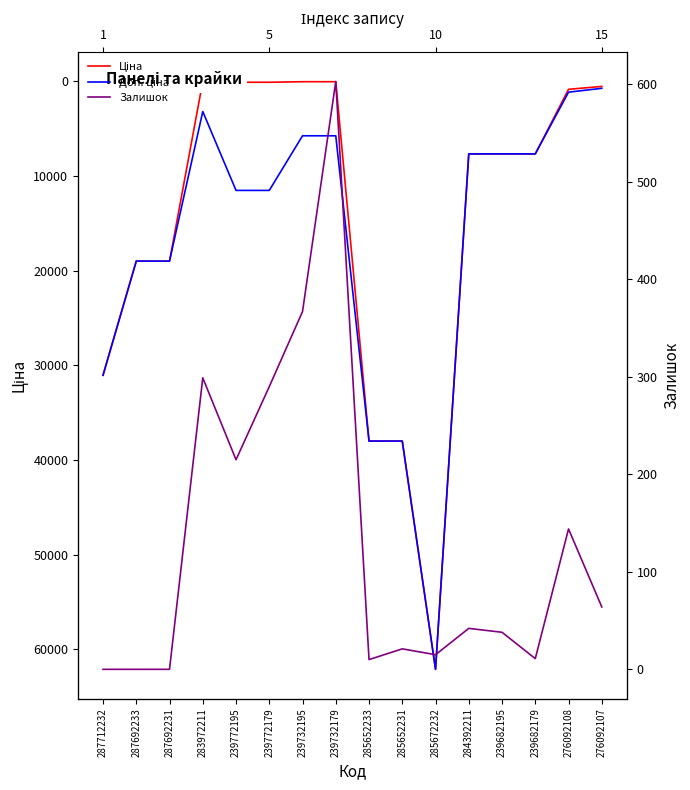

Which series changed the most between 285672232 and 276092107?

Ціна